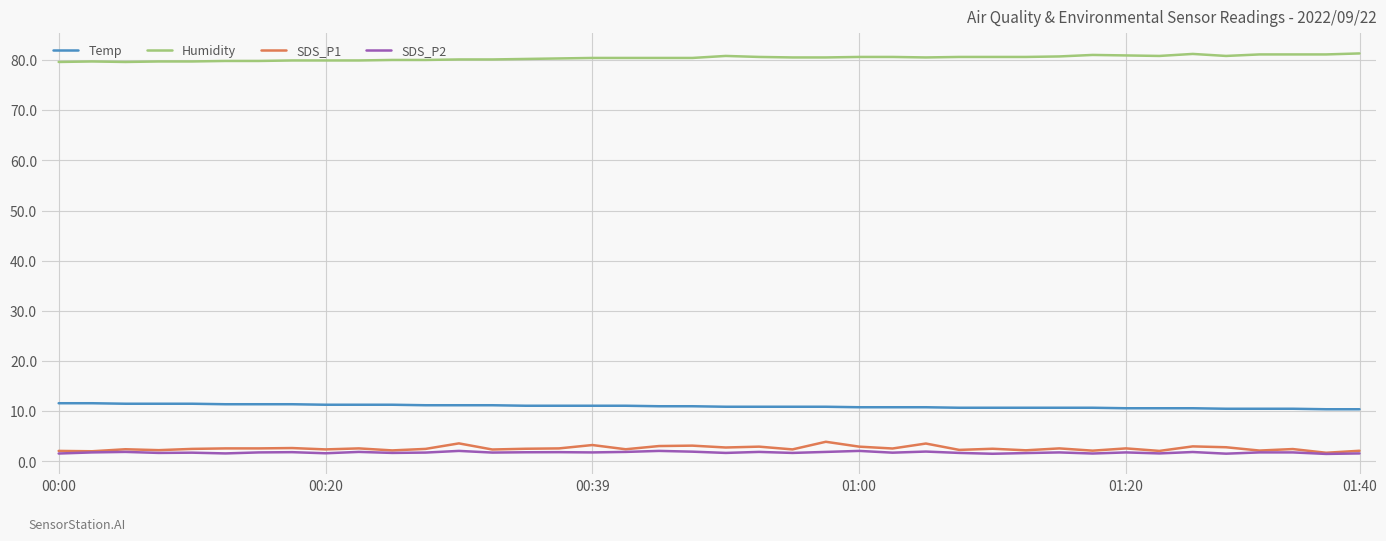

Which series has the largest total across all categories?

Humidity